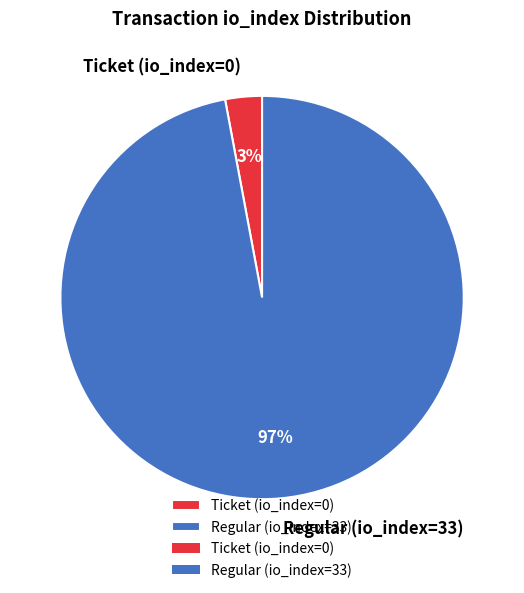

Which category has the biggest portion of the pie?

Regular (io_index=33)